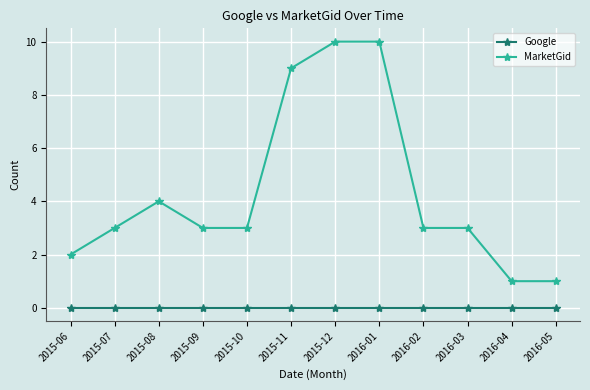

True or false: Google and MarketGid cross at least once.

False